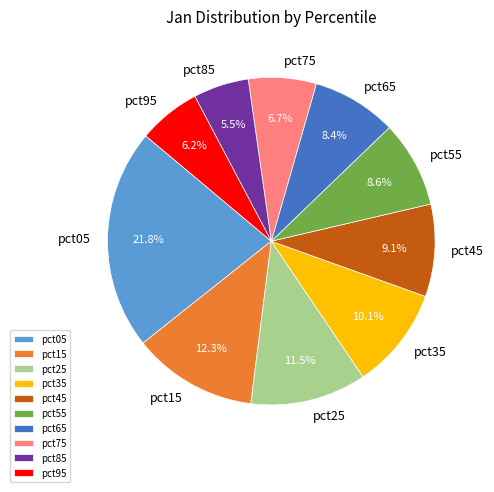

Which category has the smallest portion of the pie?

pct85